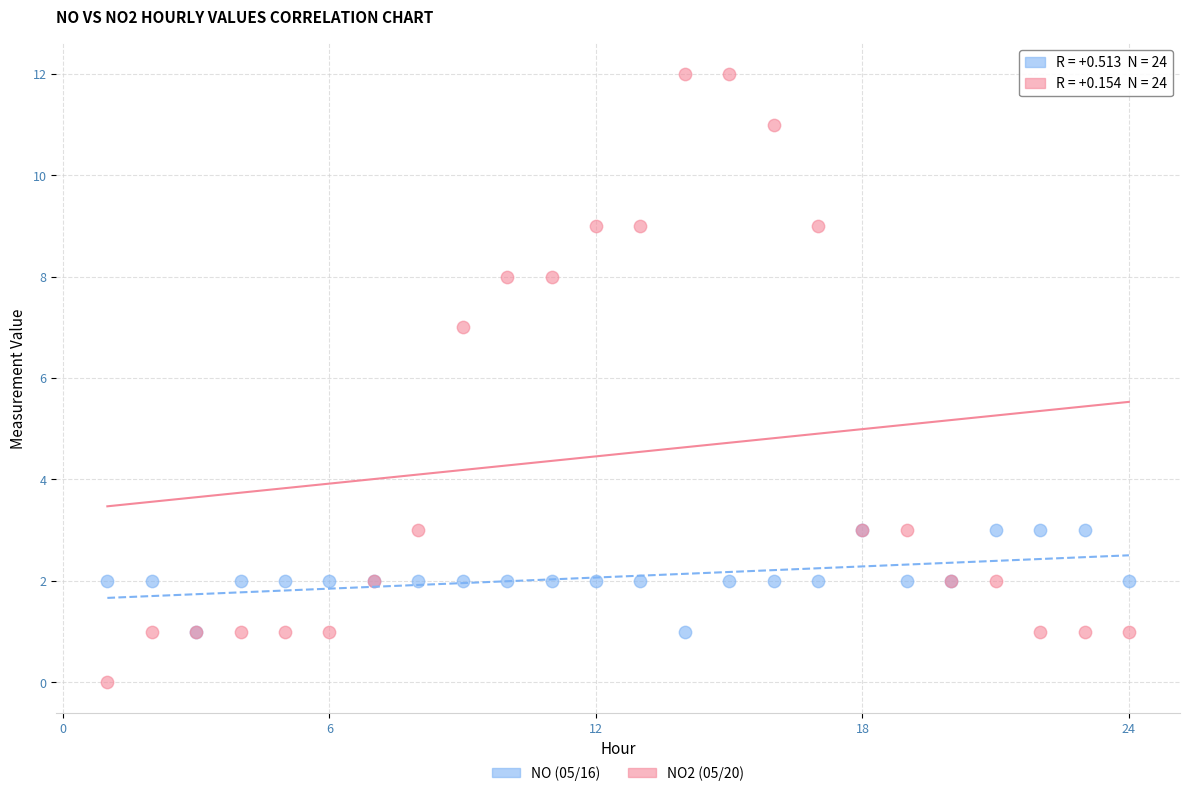

Across all series, what Y value is closest to 6?

7